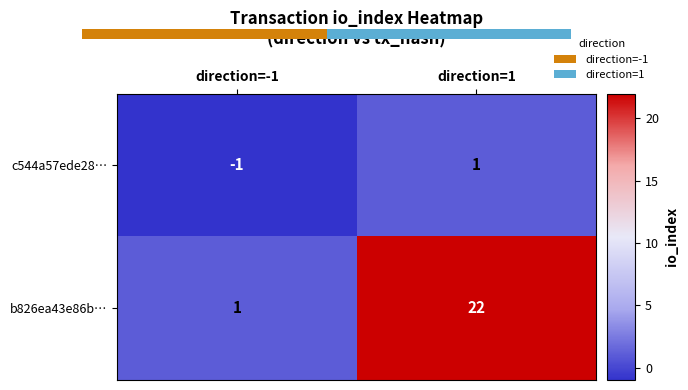

What is the approximate value of b826ea43e86b… at direction=1?

22